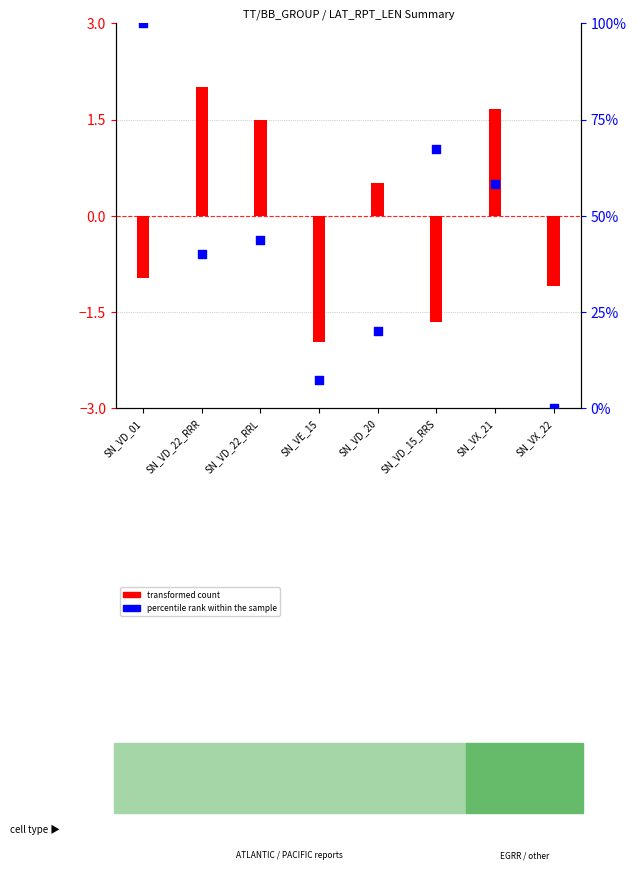

Which series has the largest total across all categories?

percentile rank within the sample